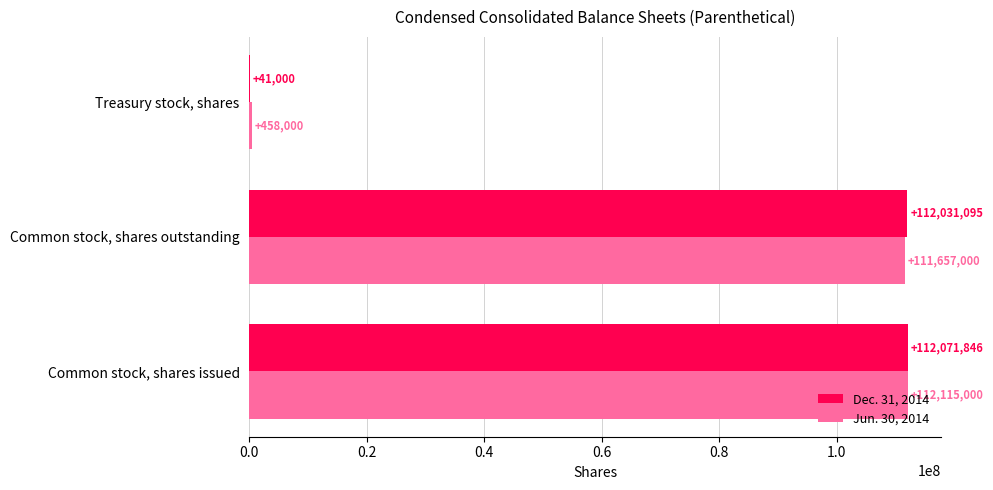

At which label is Jun. 30, 2014 closest to 56286500?

Common stock, shares outstanding